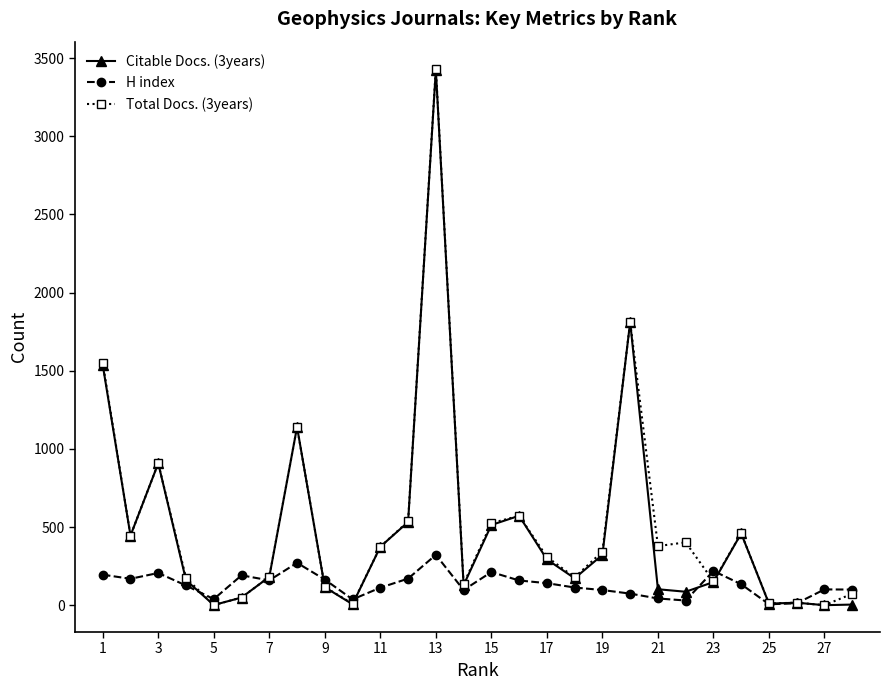

At how many categories does at least one series exceed 1280?

3